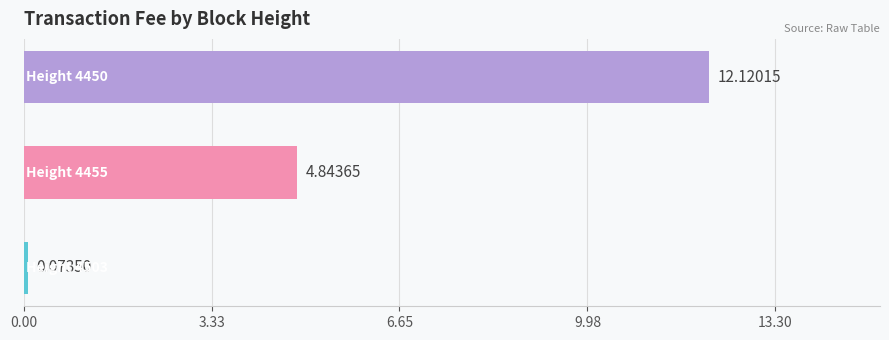

What is the difference between the maximum and minimum values?

12.0